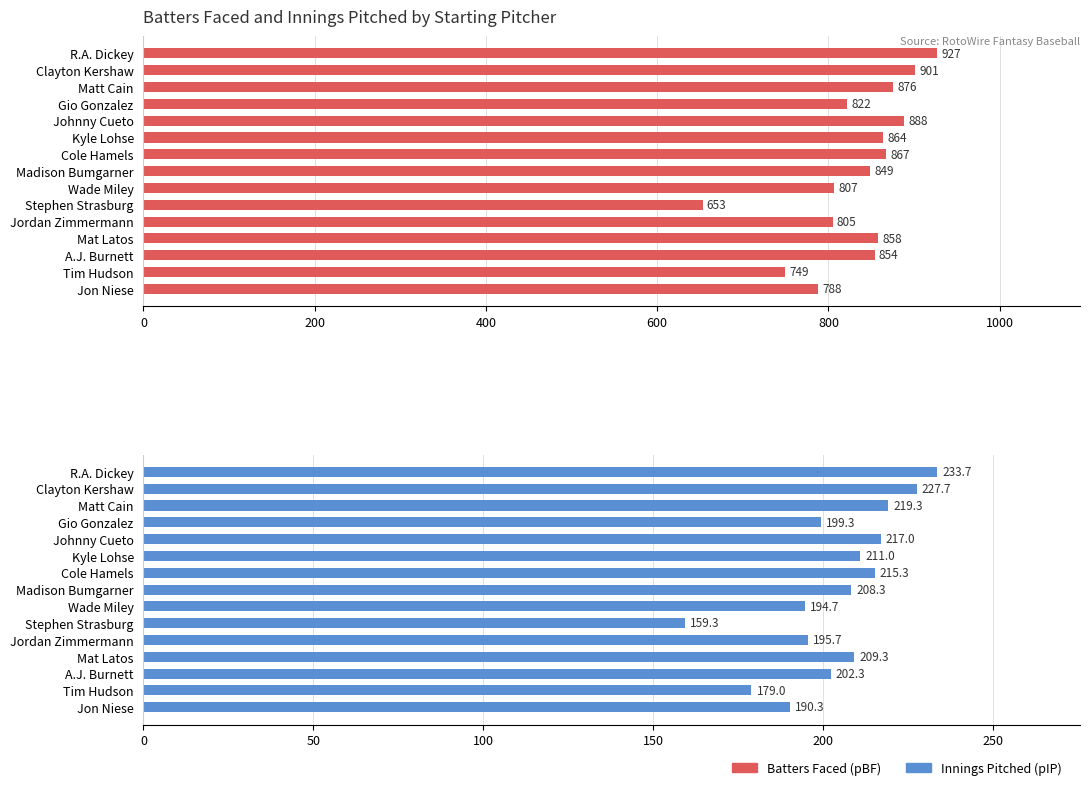

How many bars are there in each group?

2